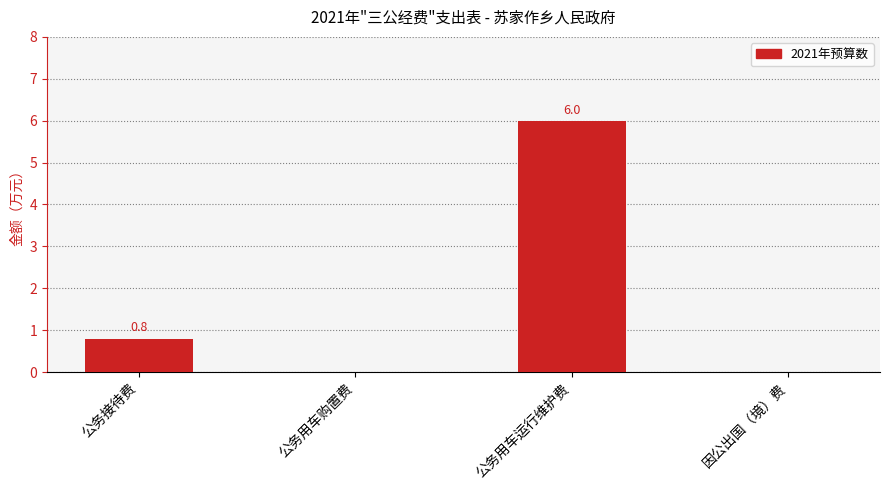

What is the sum of the values at 公务接待费 and 公务用车运行维护费?

6.8